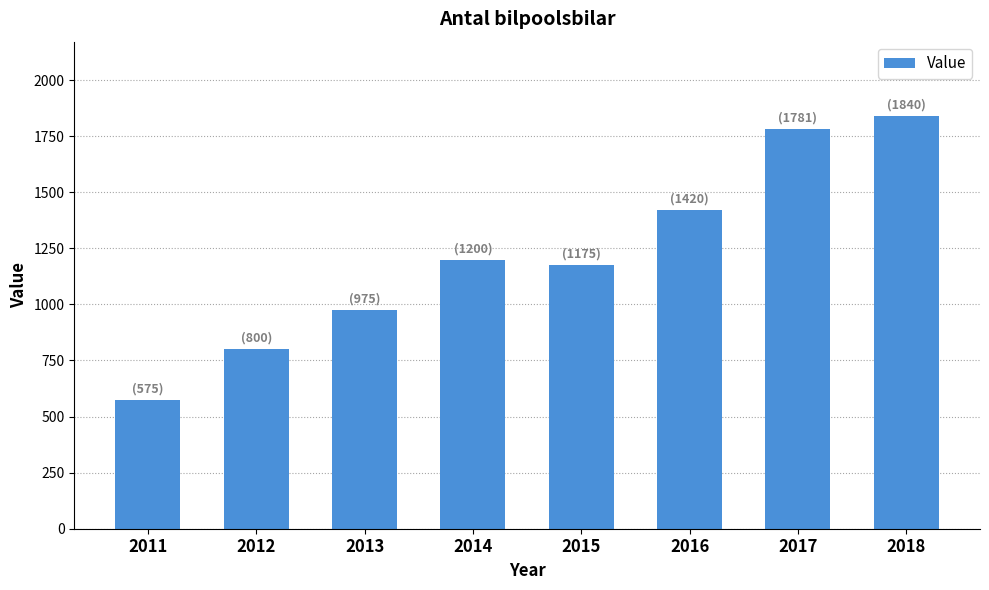

Which label corresponds to the smallest value in the chart?

2011